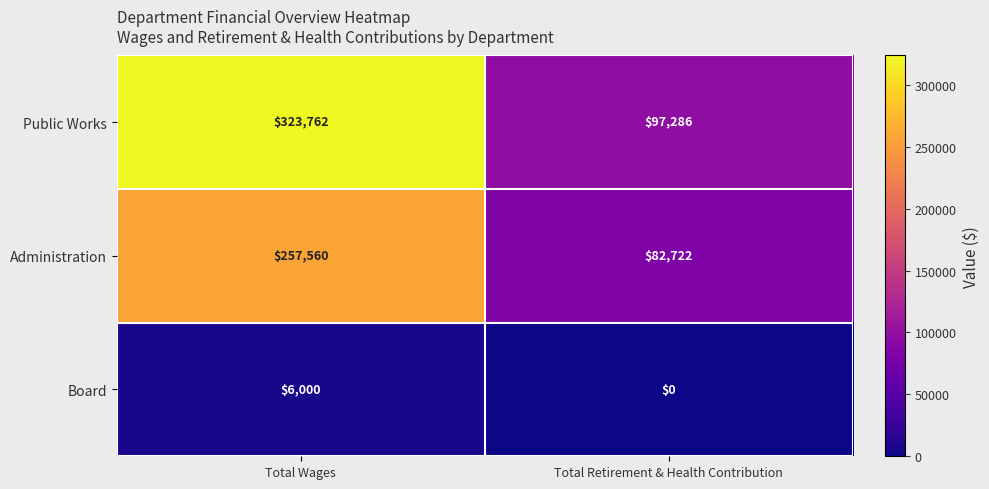

Read the Public Works value at Total Wages.

323762